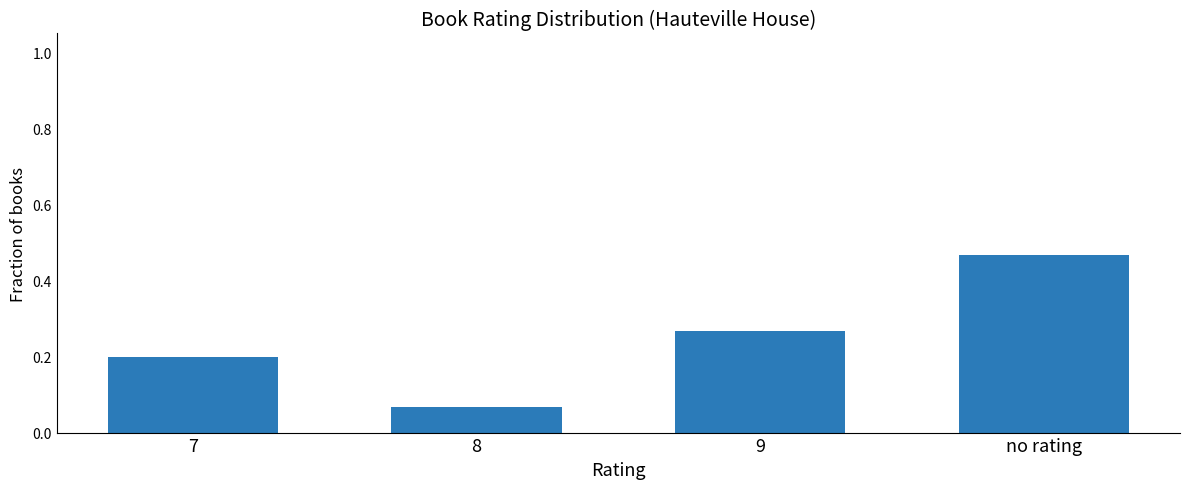

What is the difference between the second highest and minimum values?

0.2